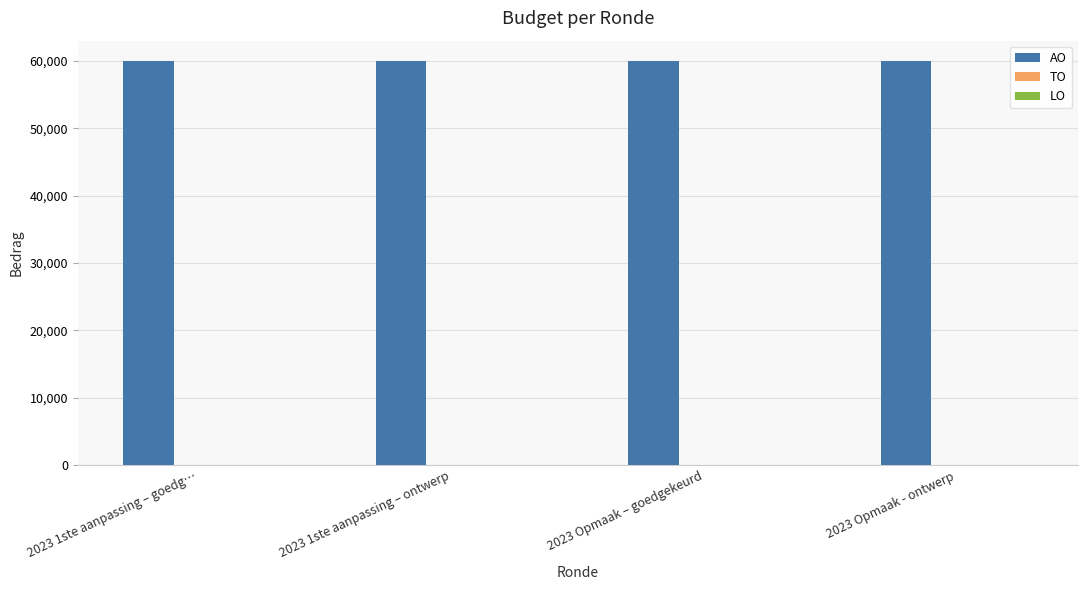

At how many categories does at least one series exceed 1039?

4